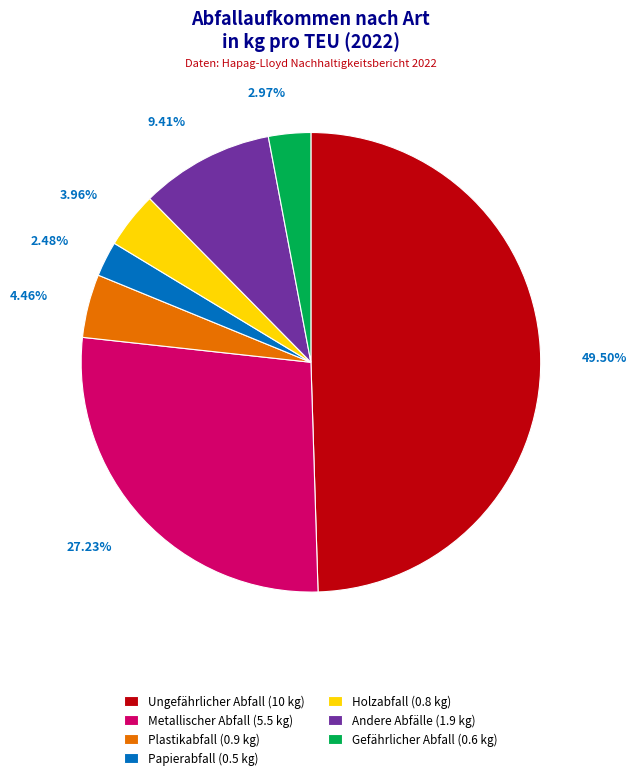

Does Metallischer Abfall represent more than half of the total?

No